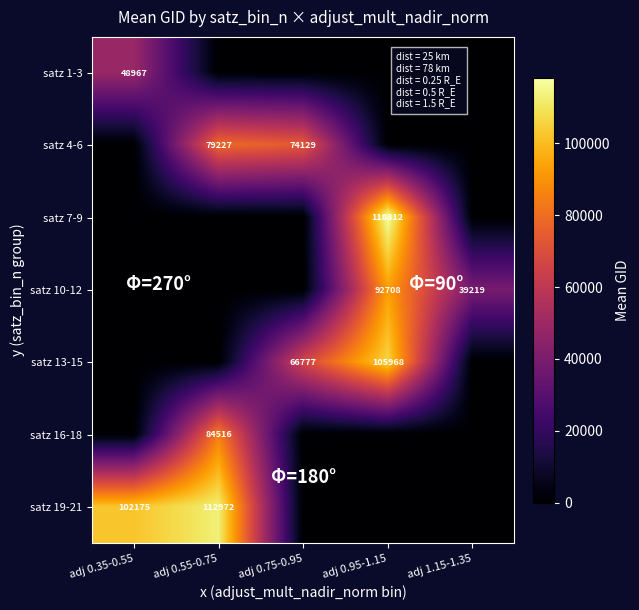

The satz 19-21 series shows 66729 at adj 0.55-0.75. True or false?

False